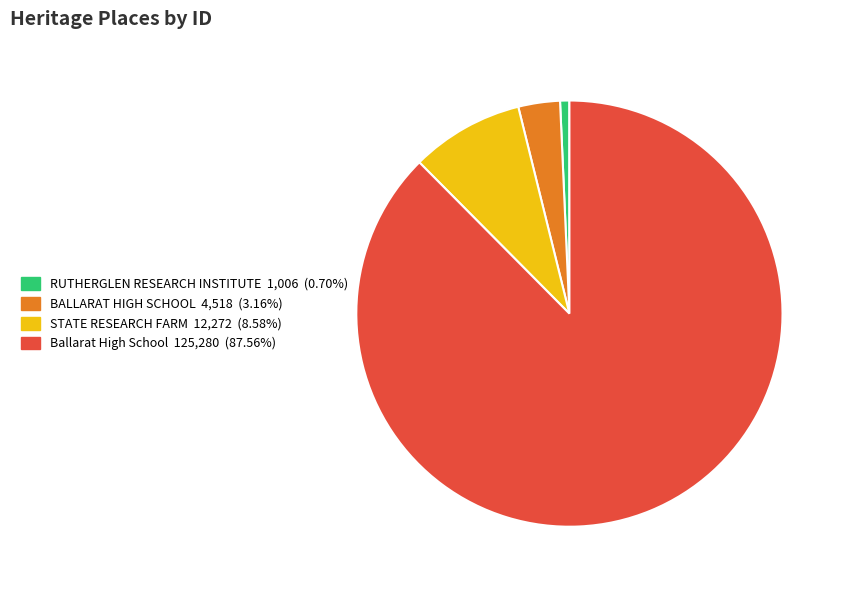

Between BALLARAT HIGH SCHOOL and Ballarat High School, which is larger?

Ballarat High School